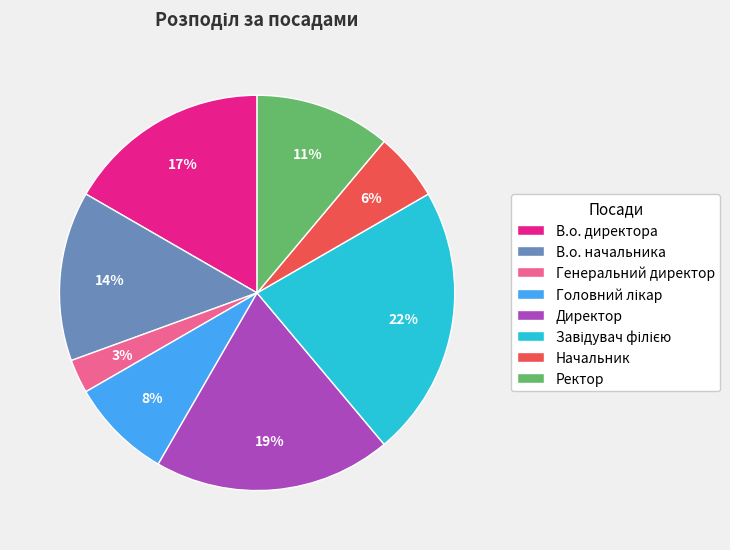

Combined, do Начальник and Ректор account for over 50%?

No